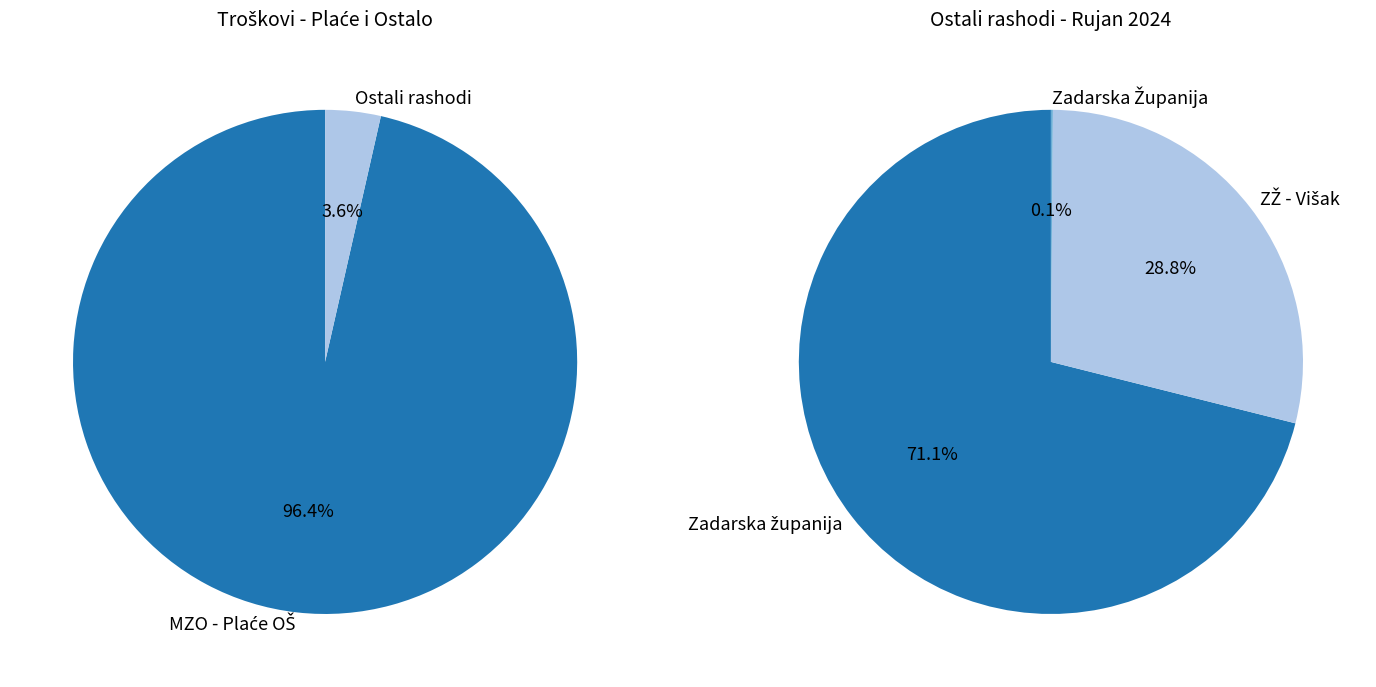

How many segments does this pie chart have?

5